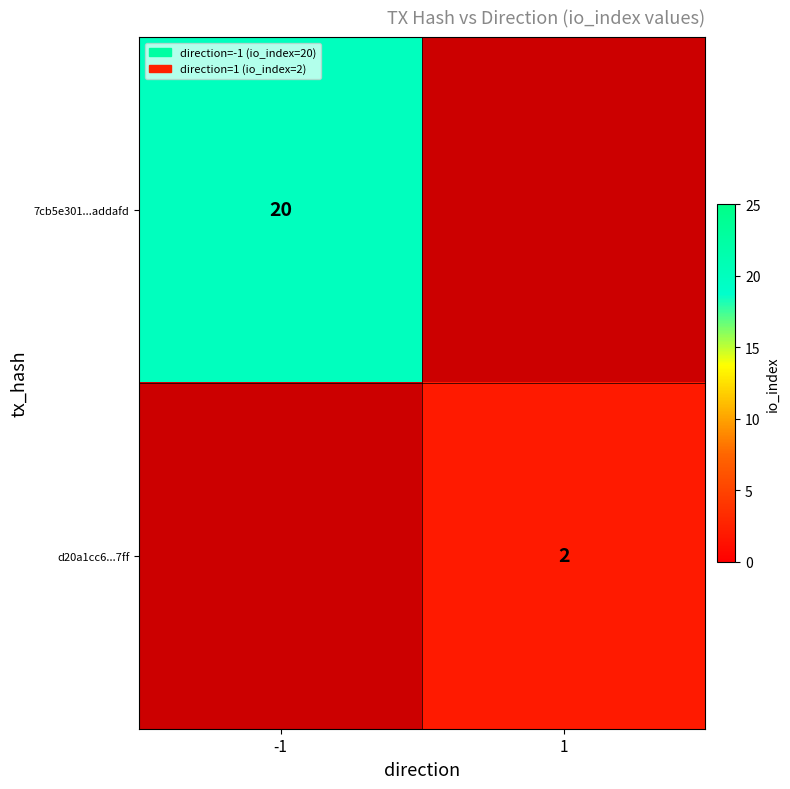

The value of d20a1cc6...7ff at 1 is 2. True or false?

True